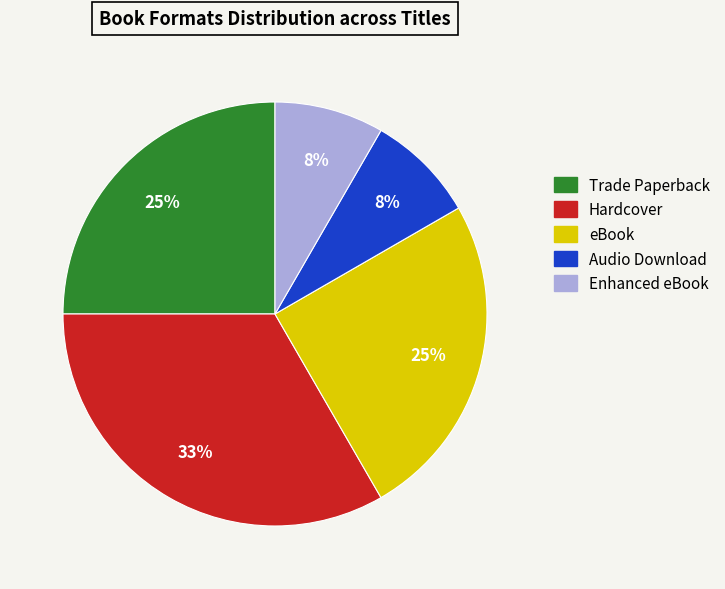

To the nearest percent, what is the difference between the largest and smallest slice percentages?

25%